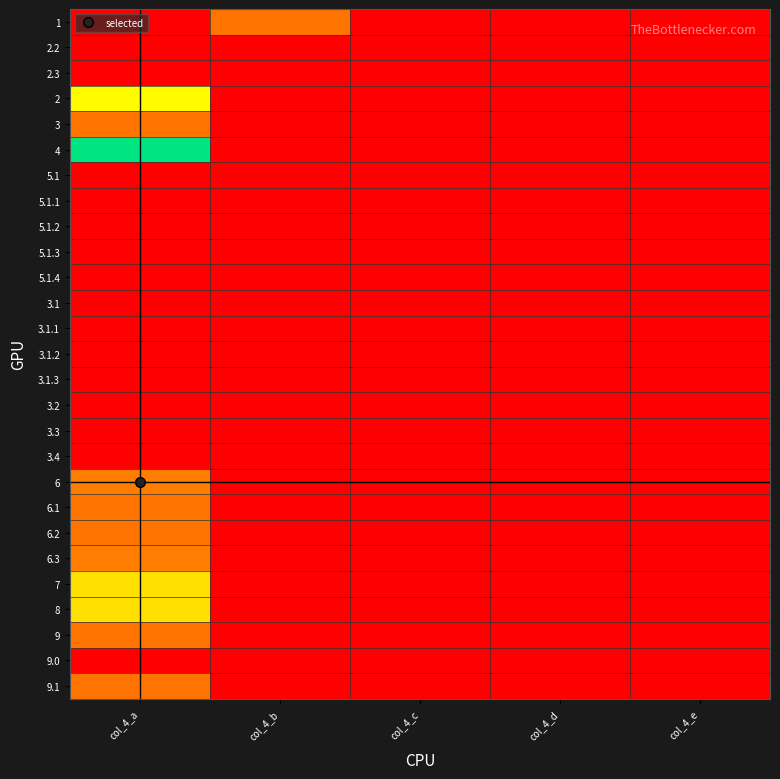

Between col_4_b and col_4_e, which series saw the biggest shift?

1